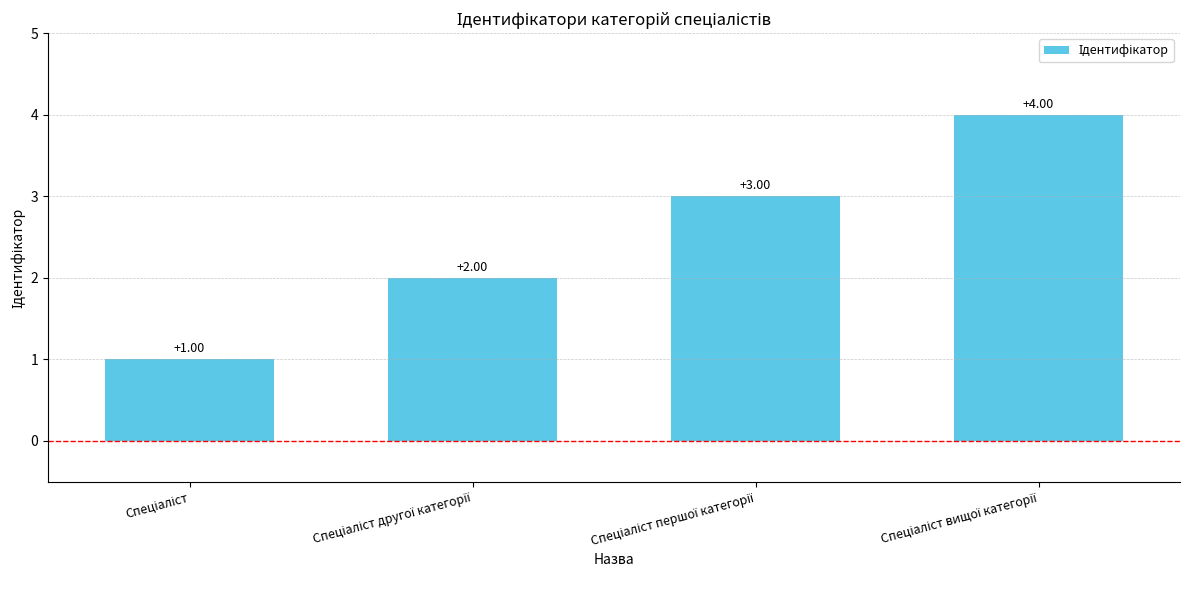

What is the difference between the maximum and minimum values?

3